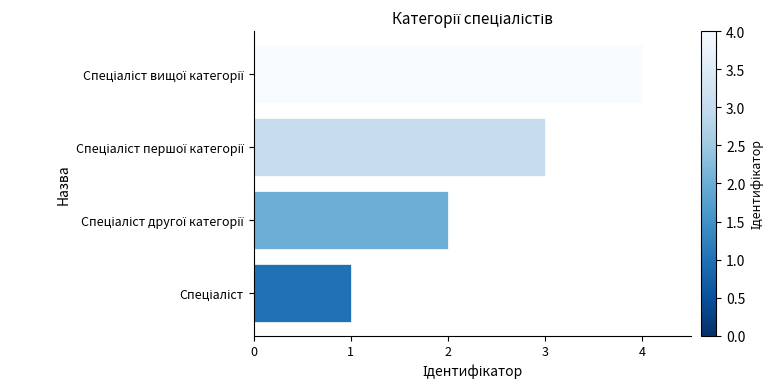

Does the chart contain stacked bars?

No